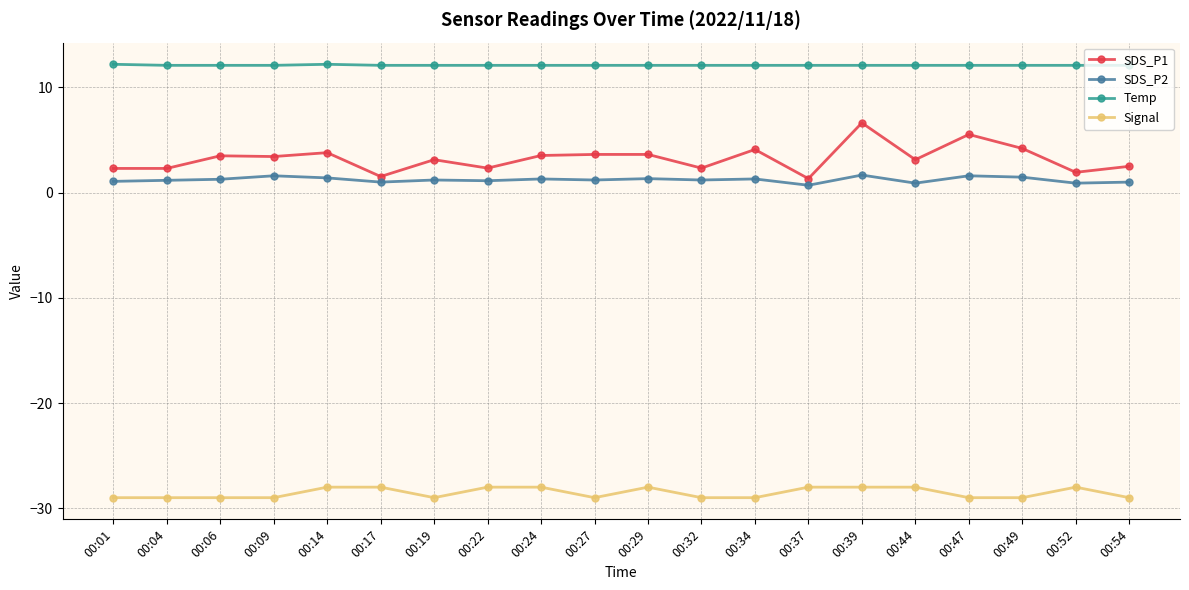

What is the difference between the SDS_P2 values at 00:34 and 00:14?

0.1